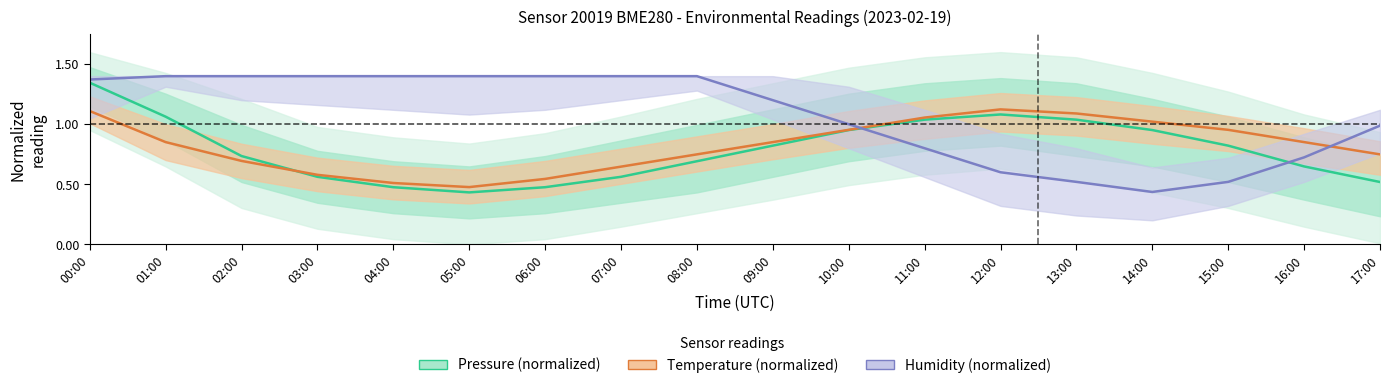

What is the spread (max minus min) of values at 13:00?

0.6